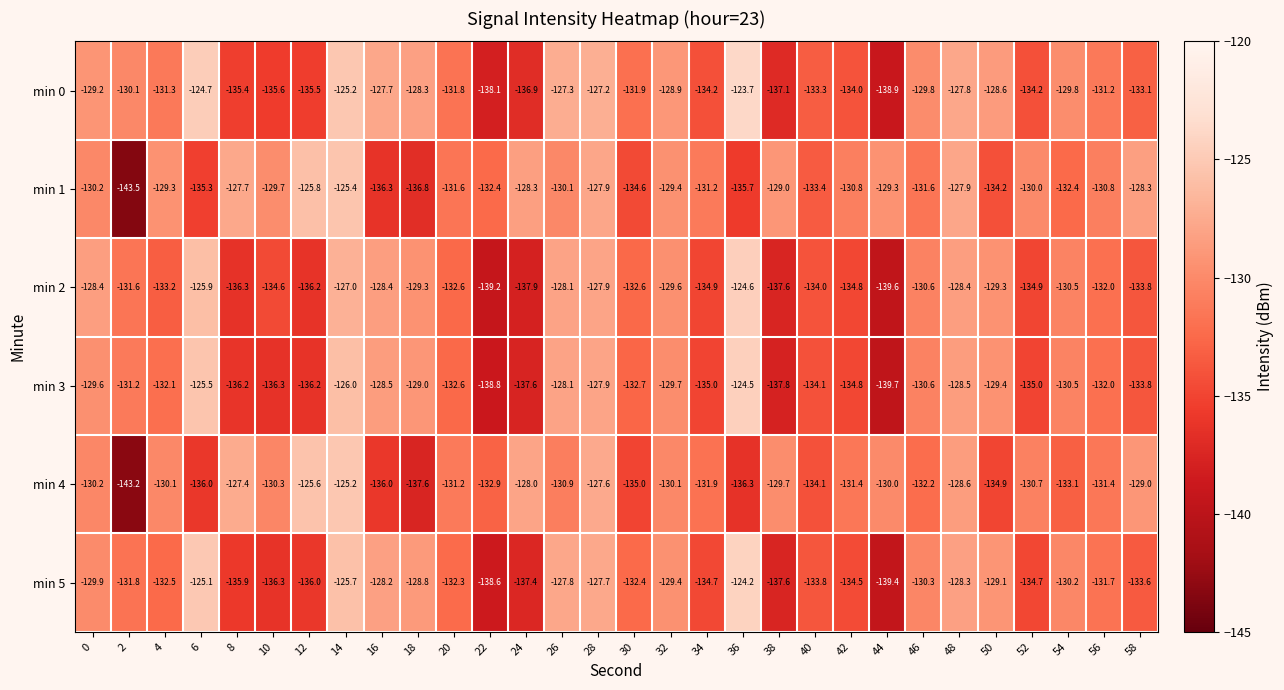

What is the difference between the highest and lowest values at 8?

8.9